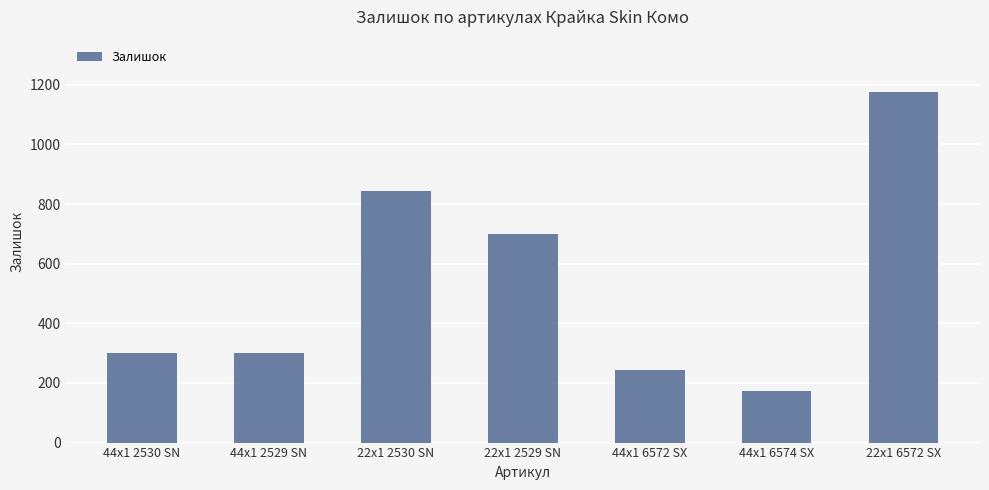

Does the chart contain any negative values?

No